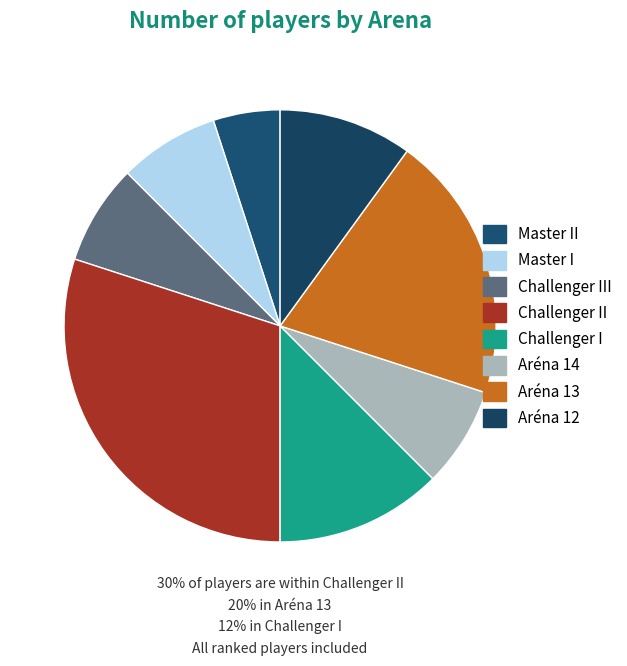

The Master I slice represents 8% of the pie. True or false?

True